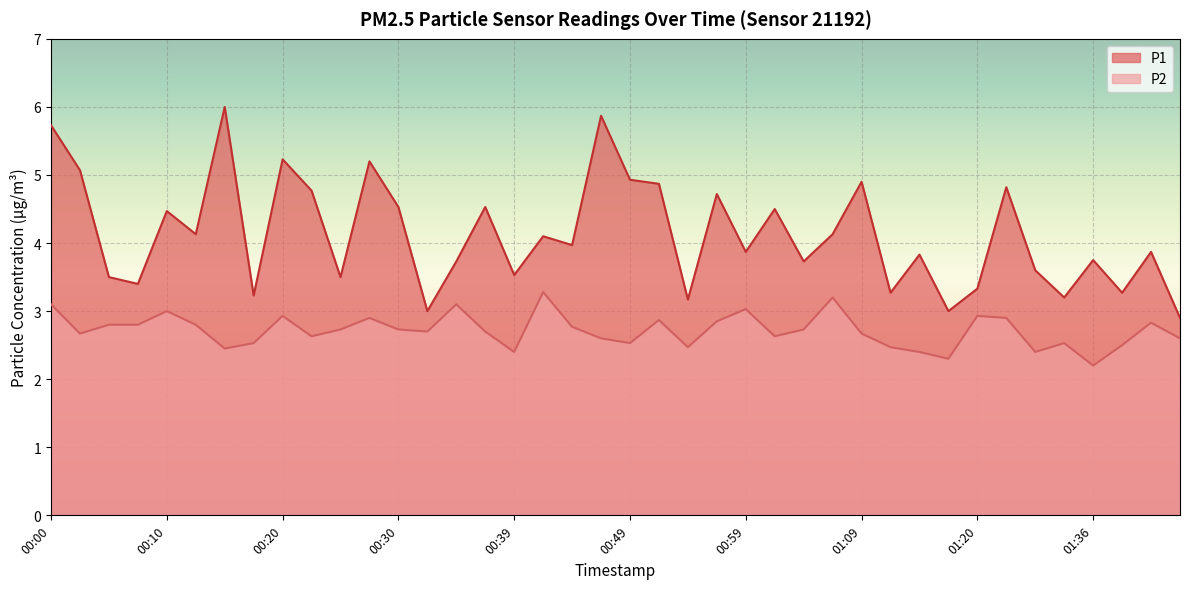

Which label corresponds to the largest value in the chart?

00:15